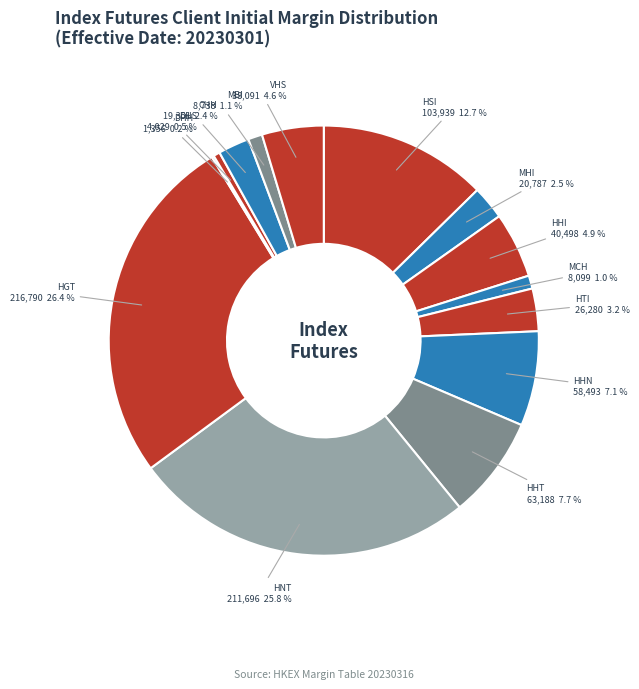

Which category has the smallest portion of the pie?

DHH